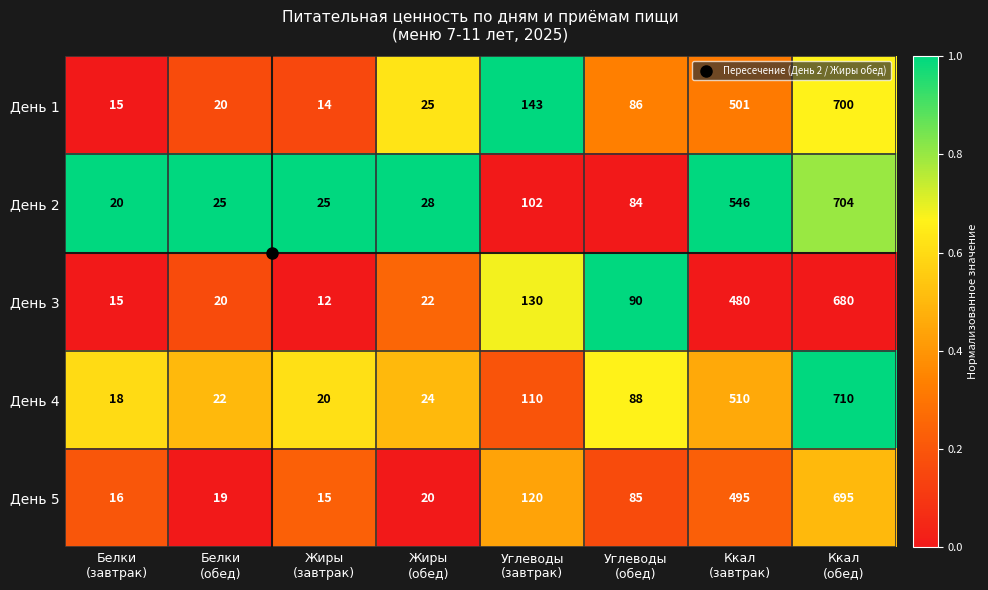

What is the smallest value displayed?

12